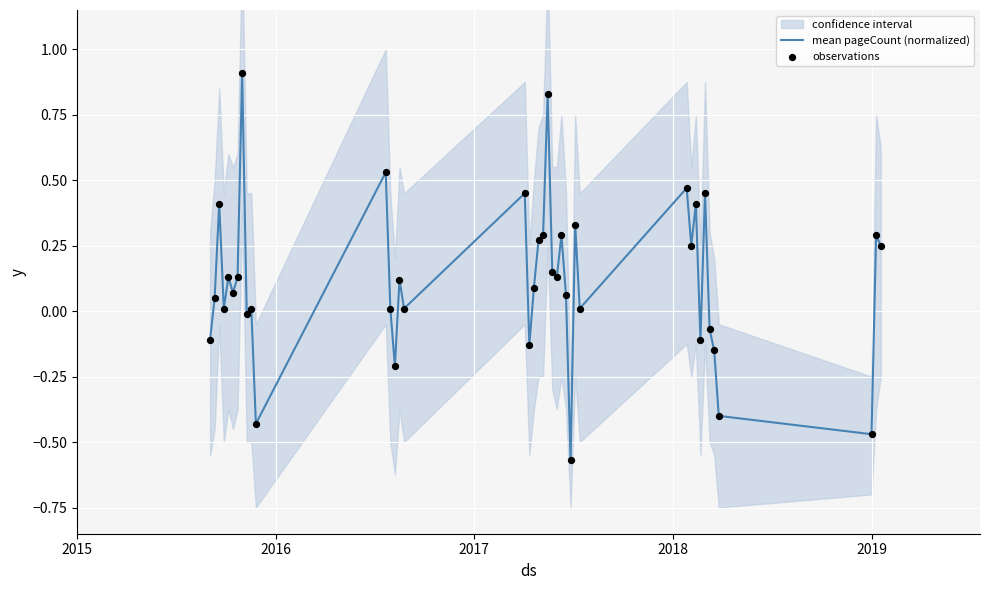

Which series has the largest total across all categories?

mean pageCount (normalized)